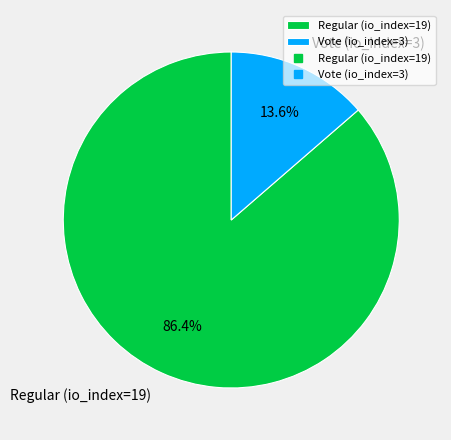

Which category has the smallest portion of the pie?

Vote (io_index=3)